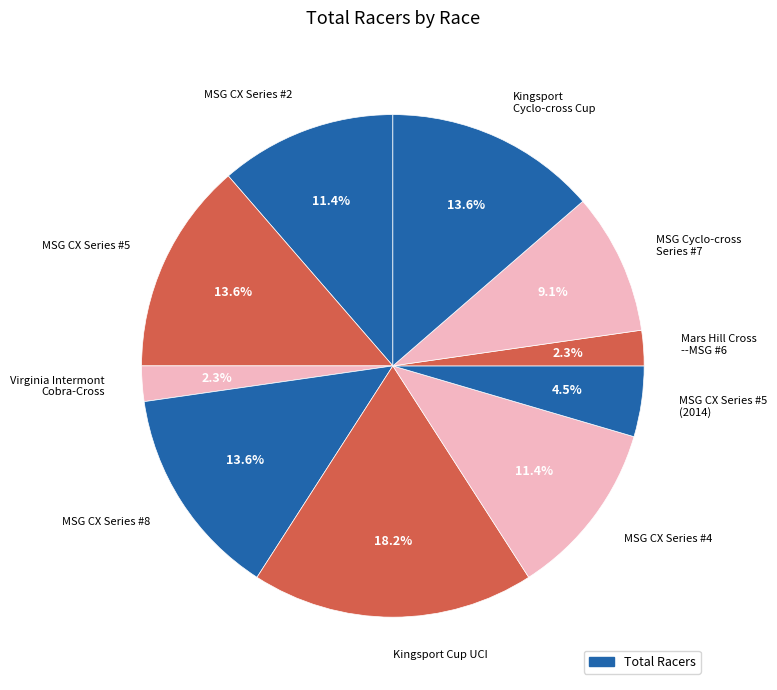

To the nearest percent, what portion does MSG Cyclo-cross Series #7 represent?

9%